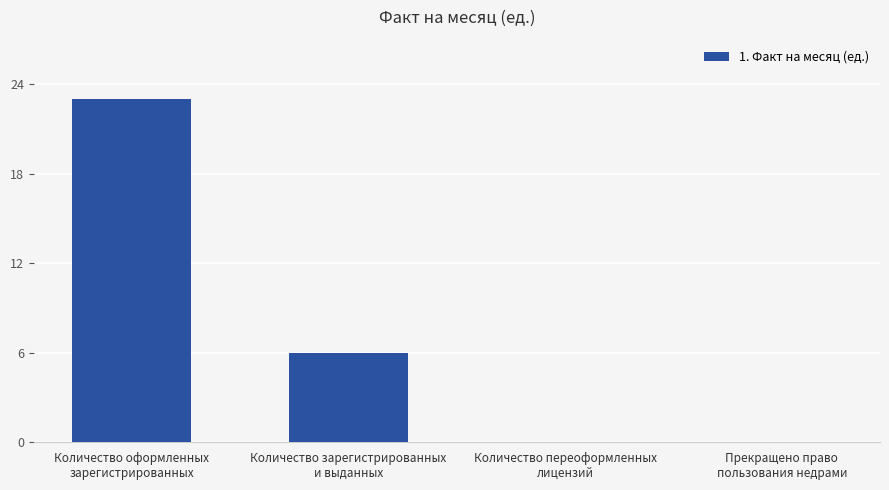

What is the sum of all values?

29